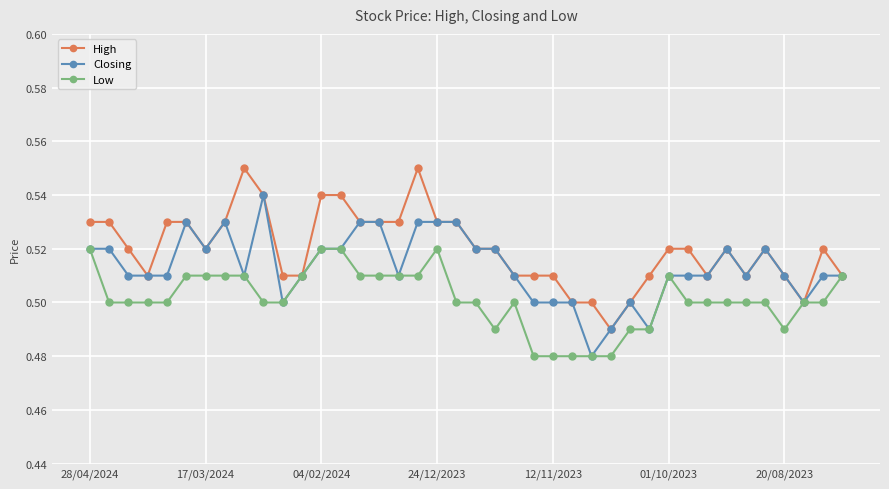

Count the Low values in the range 0 to 1.

40